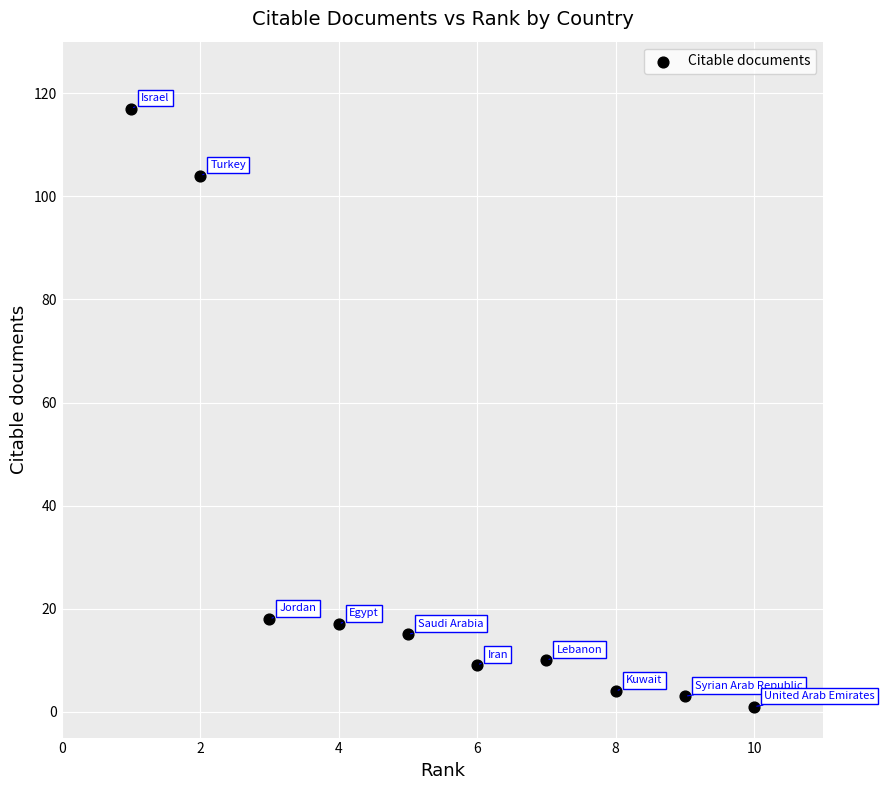

What is the range of Y values (max minus min)?

116